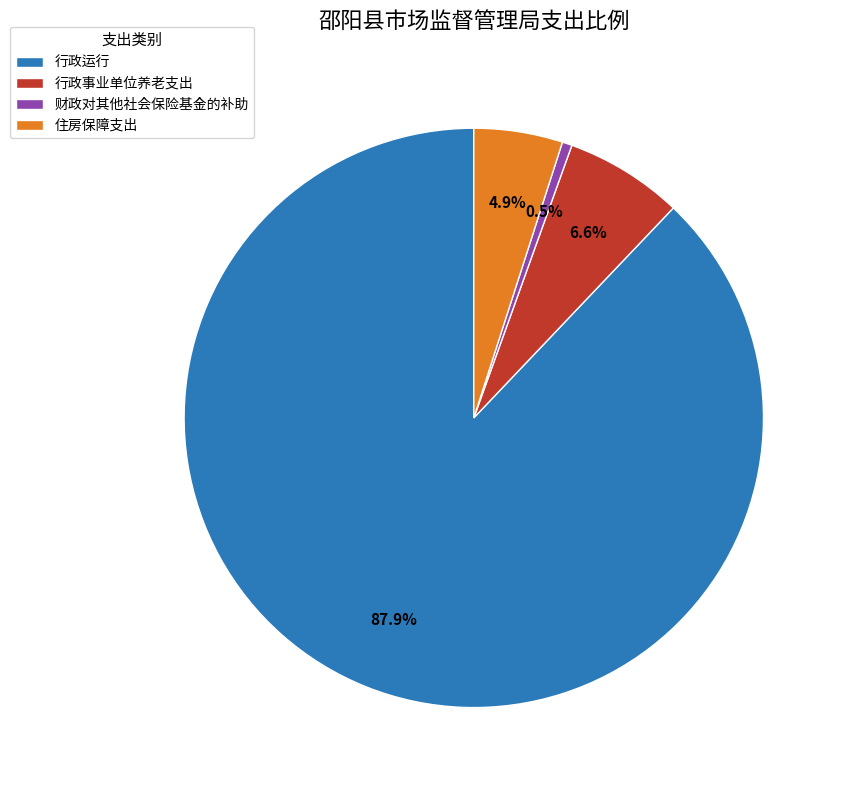

Is it true that 住房保障支出 is 5% of the pie?

True